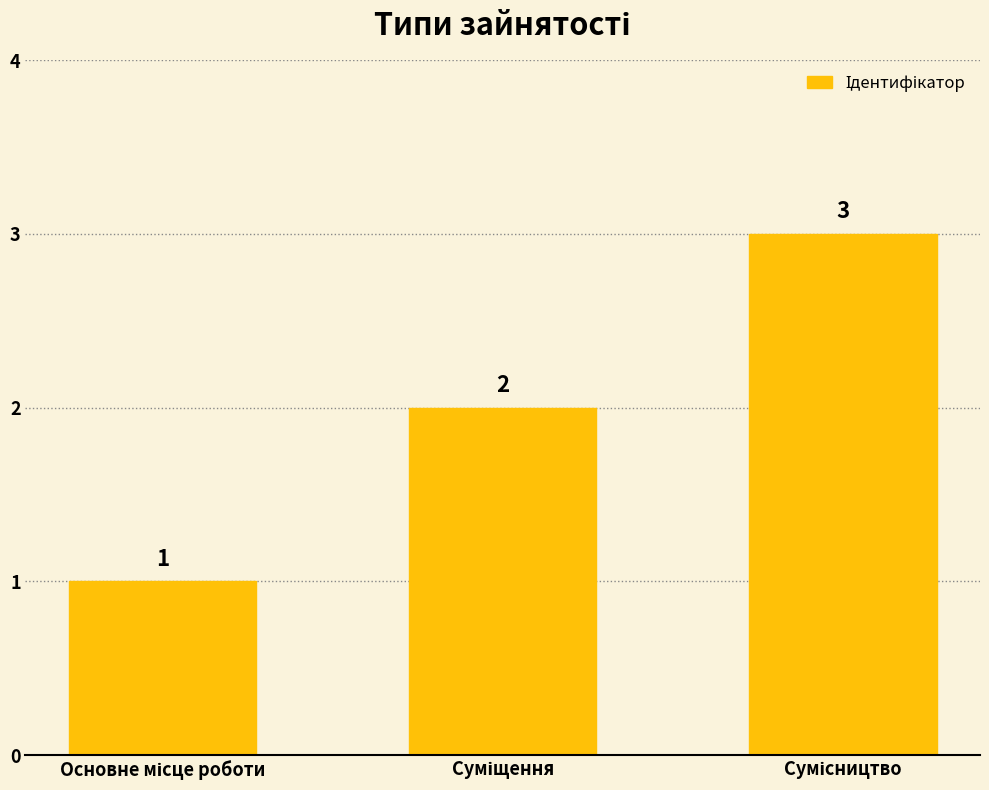

Reading left to right, list all the values displayed in this chart.

1	2	3